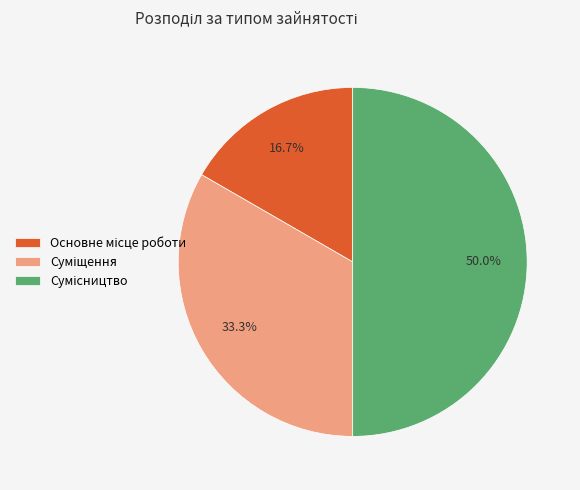

The Сумісництво slice represents 61% of the pie. True or false?

False